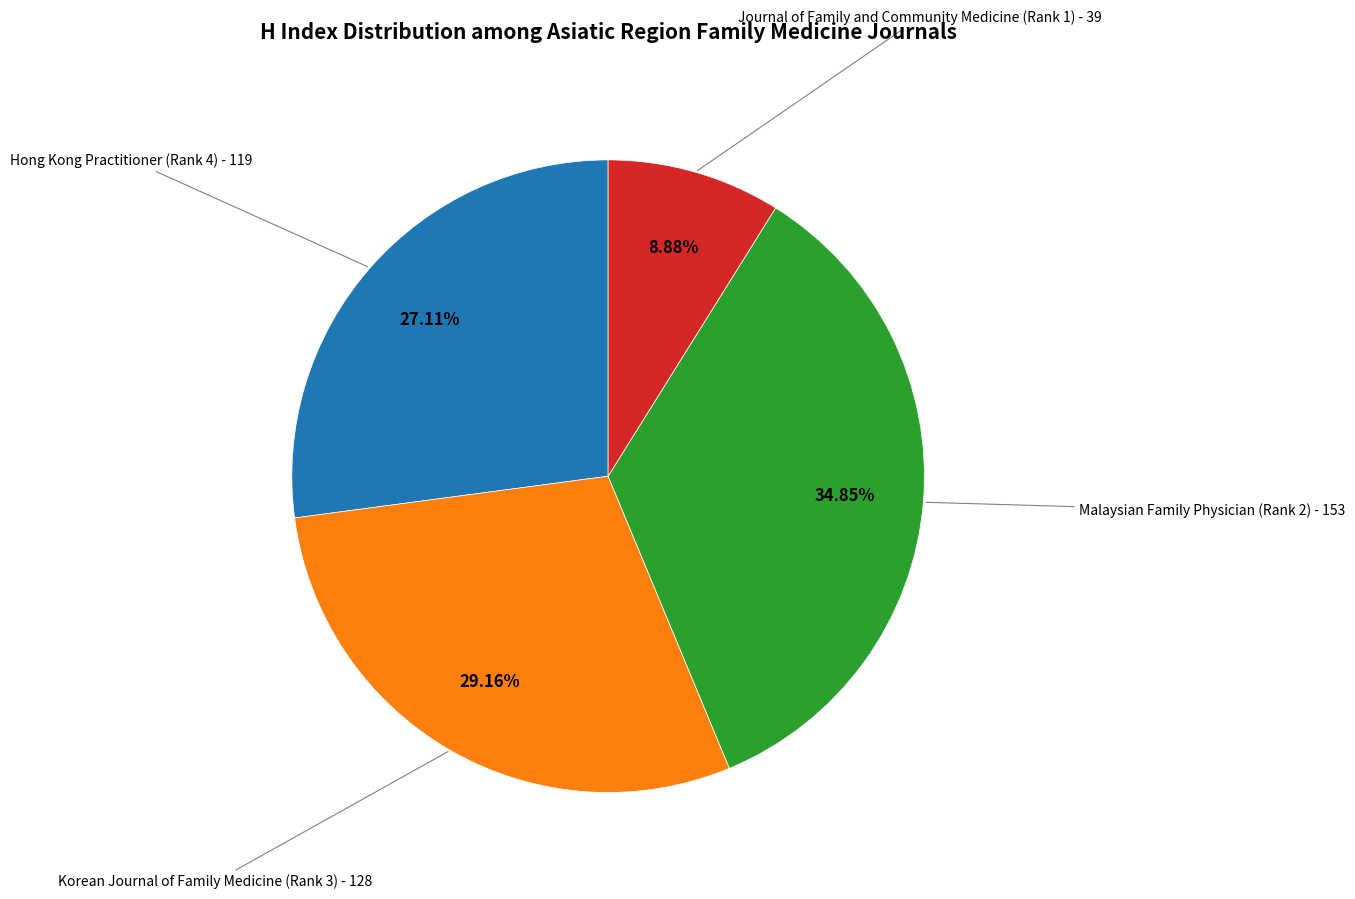

What portion of the pie excludes Journal of Family and Community Medicine (Rank 1)?

91.1%